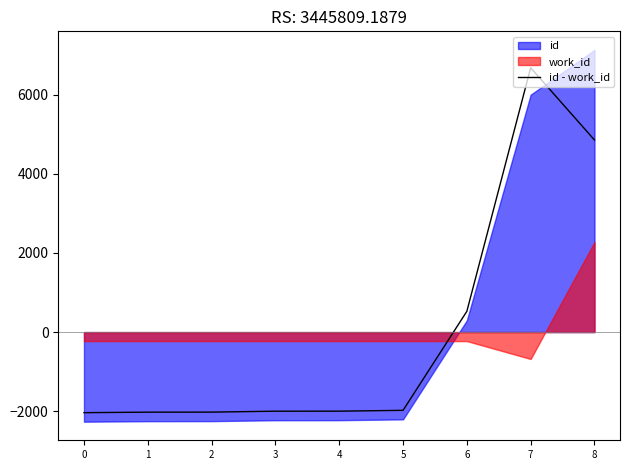

List the labels in order of value, largest first.

7, 8, 6, 5, 4, 3, 2, 1, 0